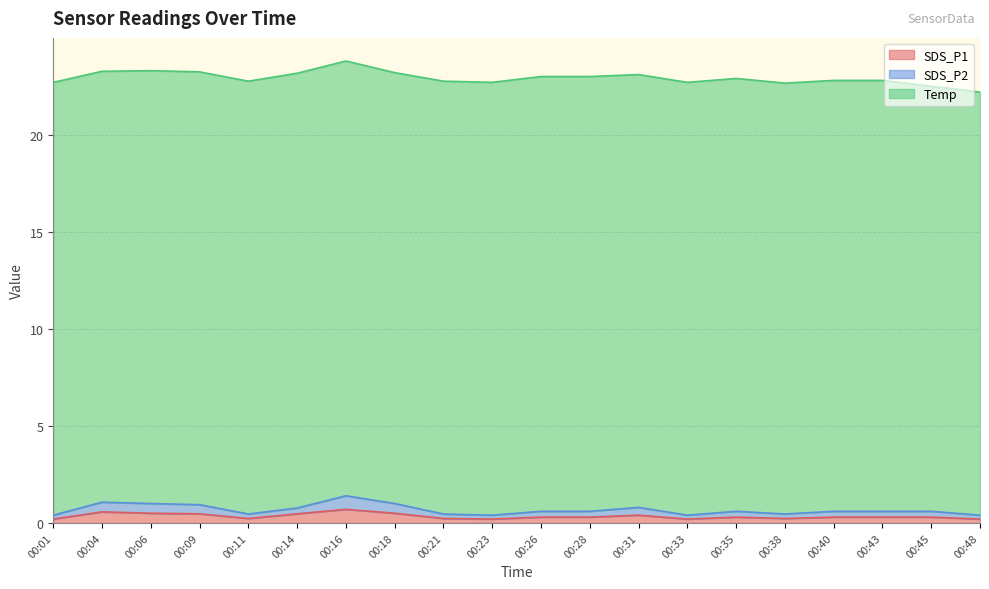

At which category is the sum across all series the highest?

00:16